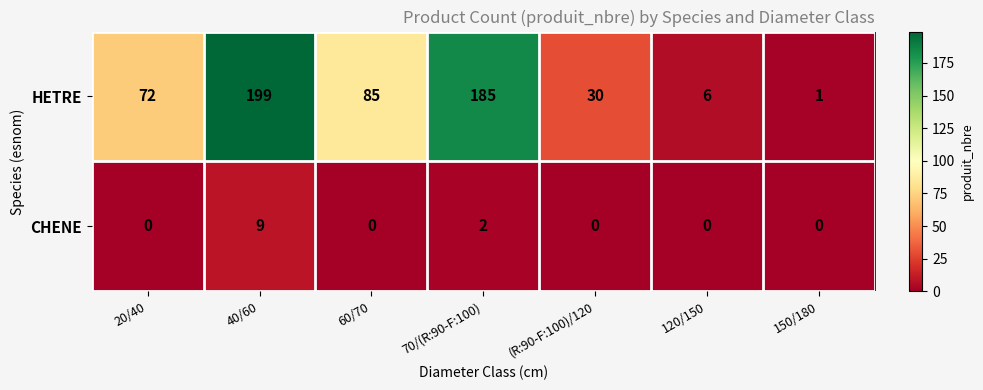

Reading left to right, transcribe all the data shown in this chart.

HETRE: 72	199	85	185	30	6	1
CHENE: 0	9	0	2	0	0	0